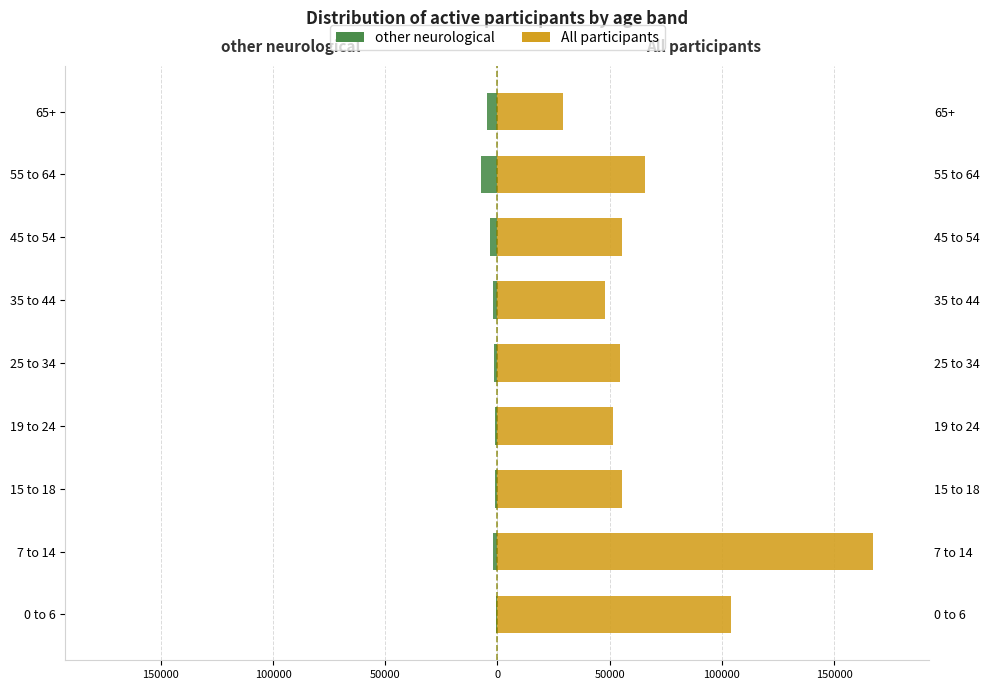

How many groups of bars are there?

9